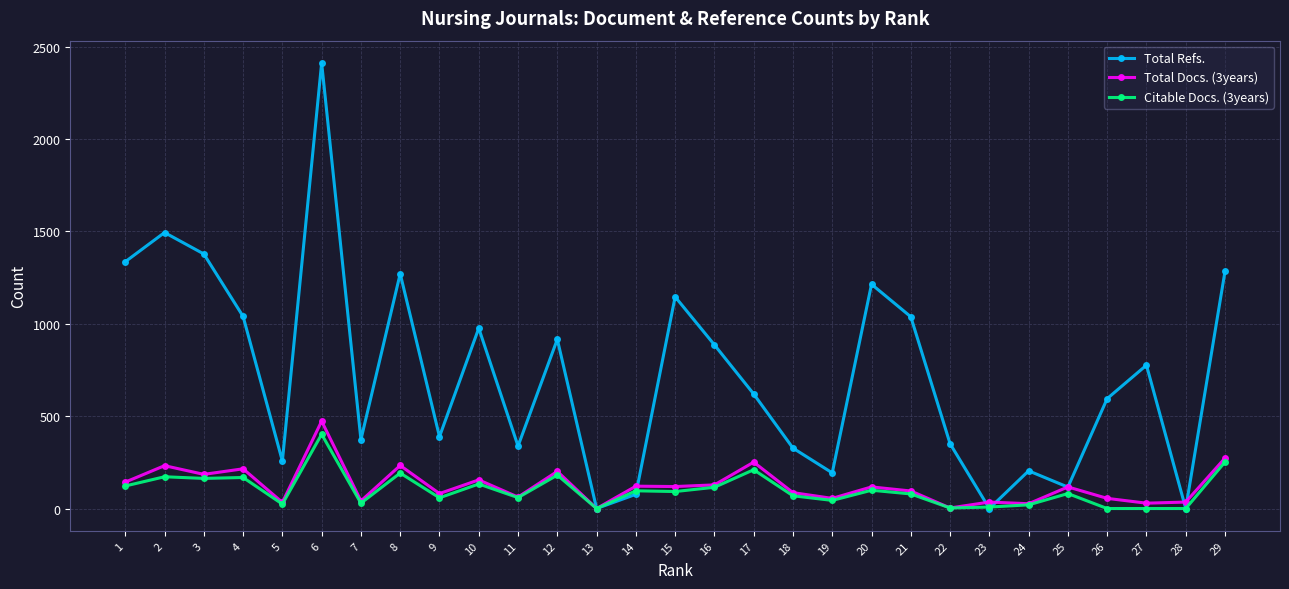

How many data points in Total Refs. are less than 620?

14